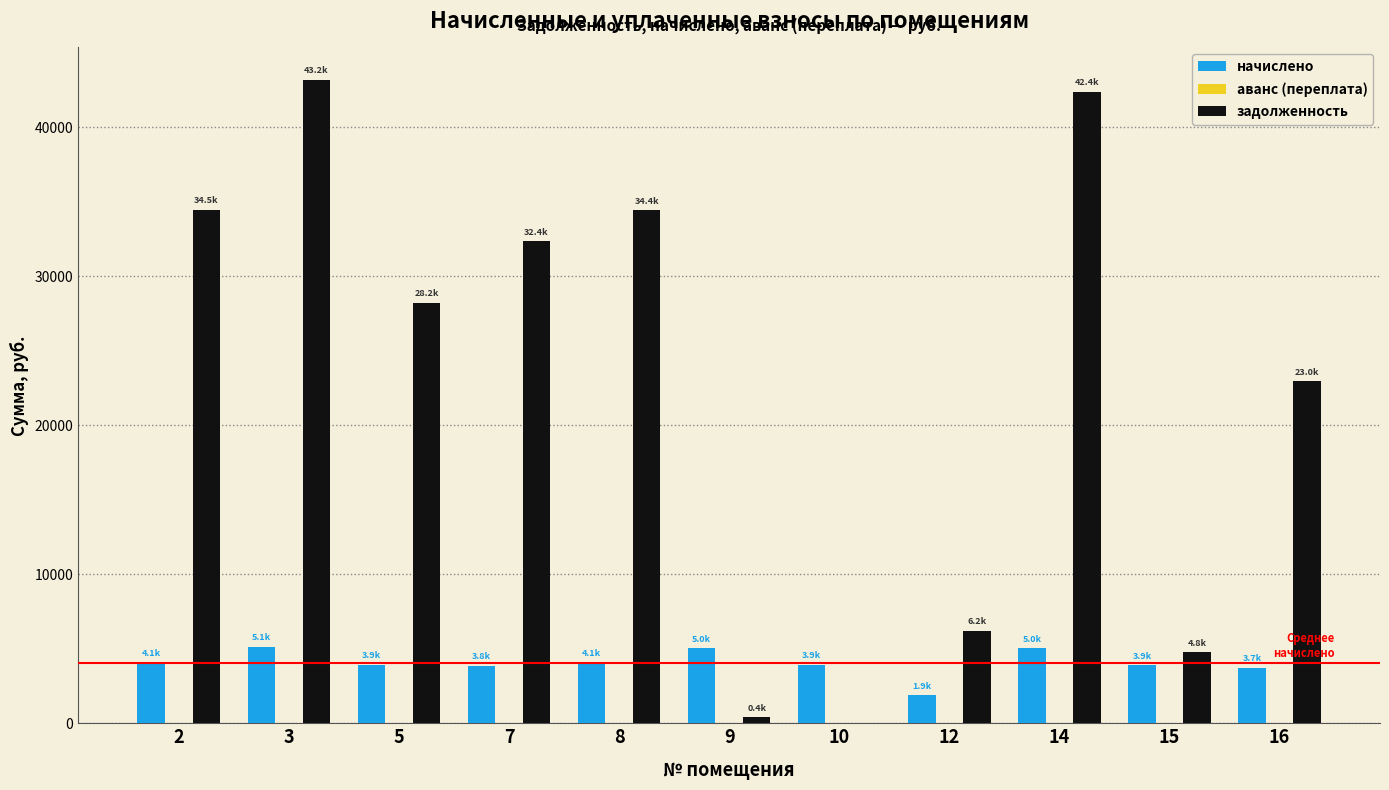

Are the bars grouped side by side (vs. stacked)?

Yes